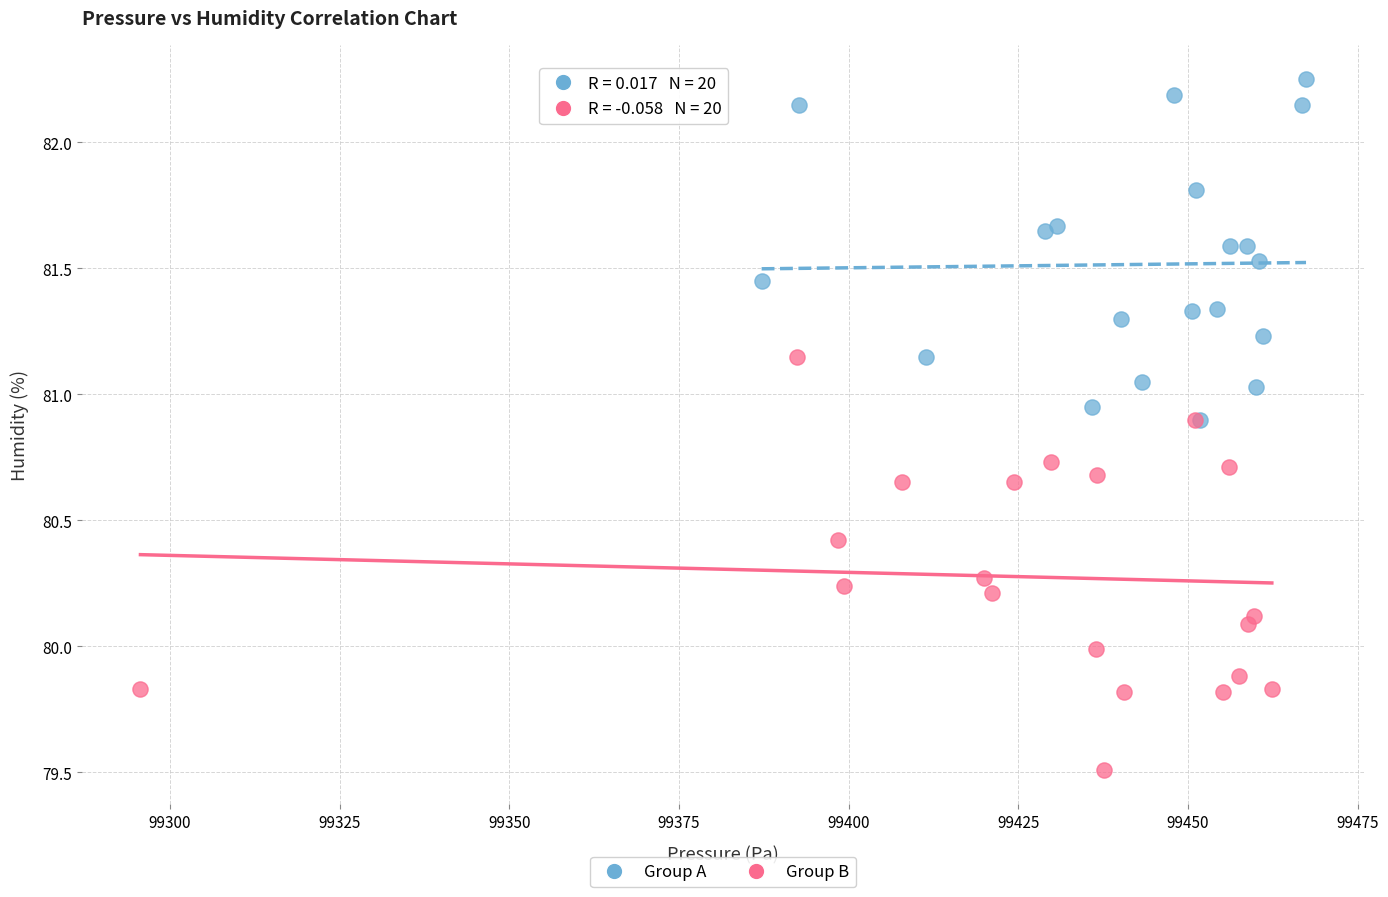

Which series contains the highest Y value?

Group A